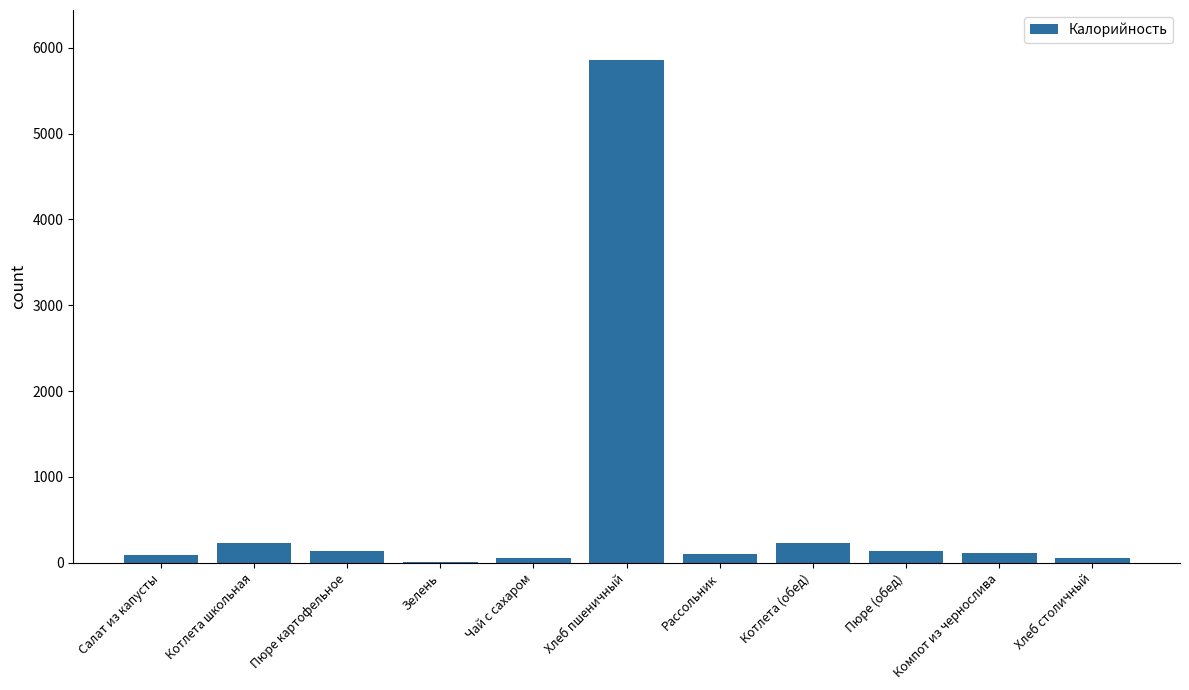

How many data points does each series have?

11